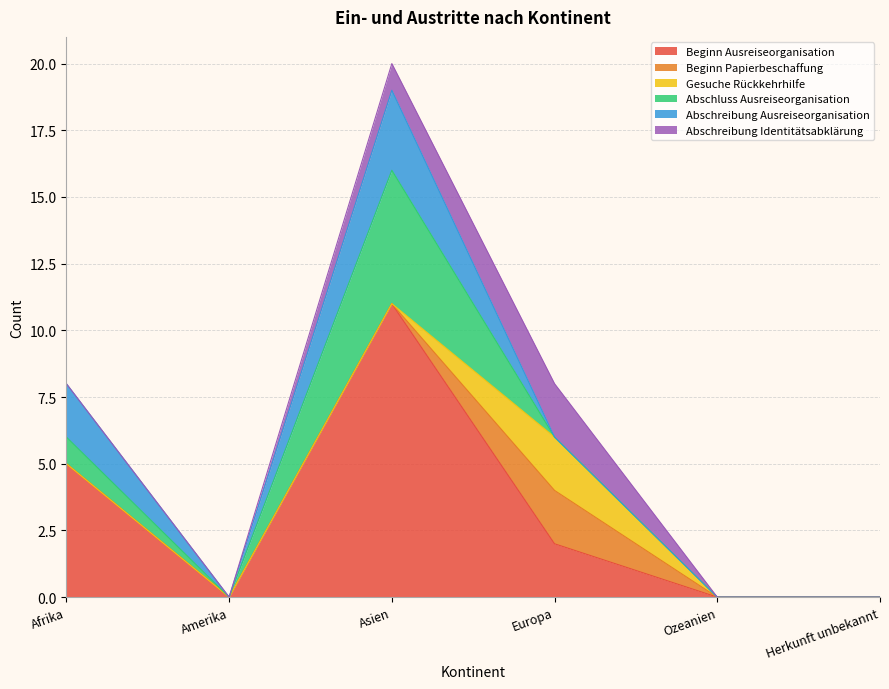

Which has a higher value, Afrika or Ozeanien?

Afrika